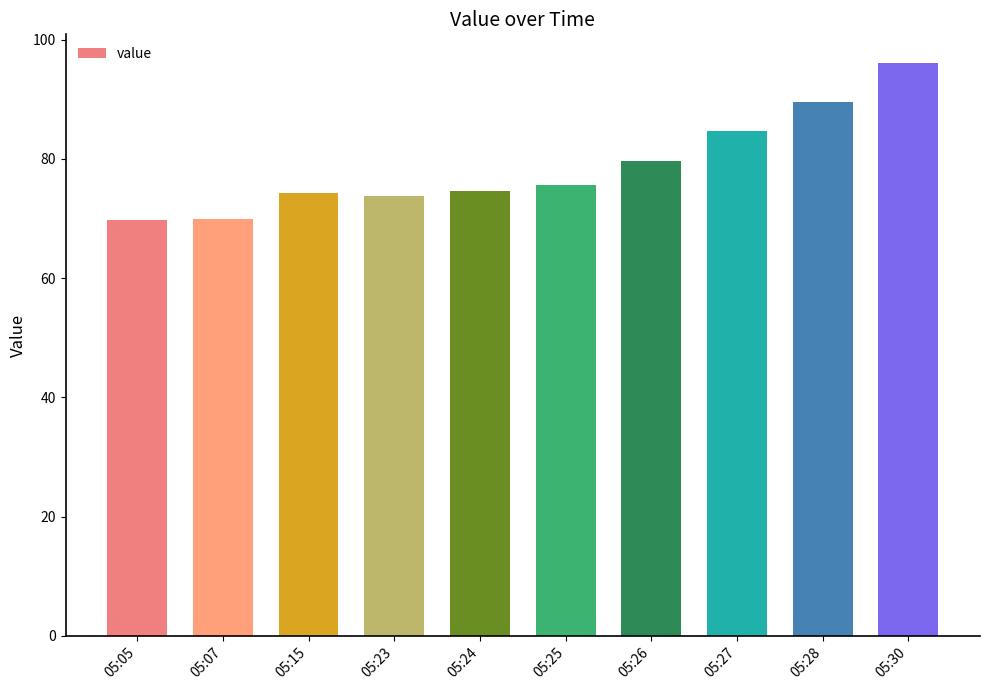

Is it true that the value at 05:26 is 79.7?

True